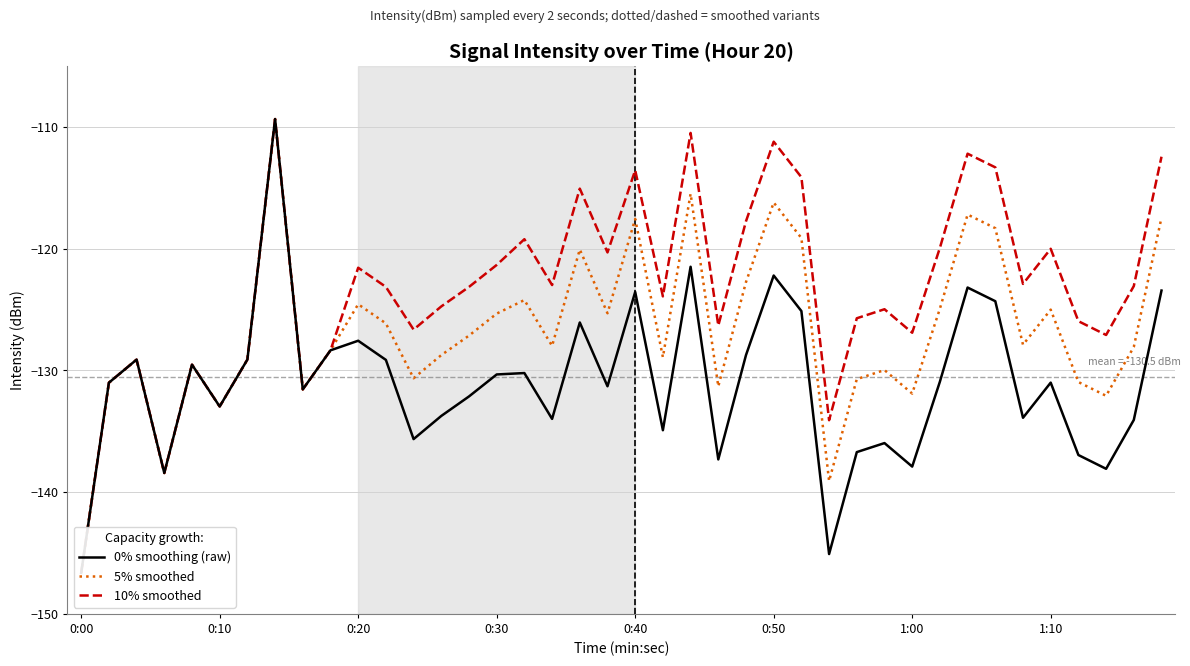

What is the sum of the 0% smoothing (raw) values at 0:00 and 21?

-281.5